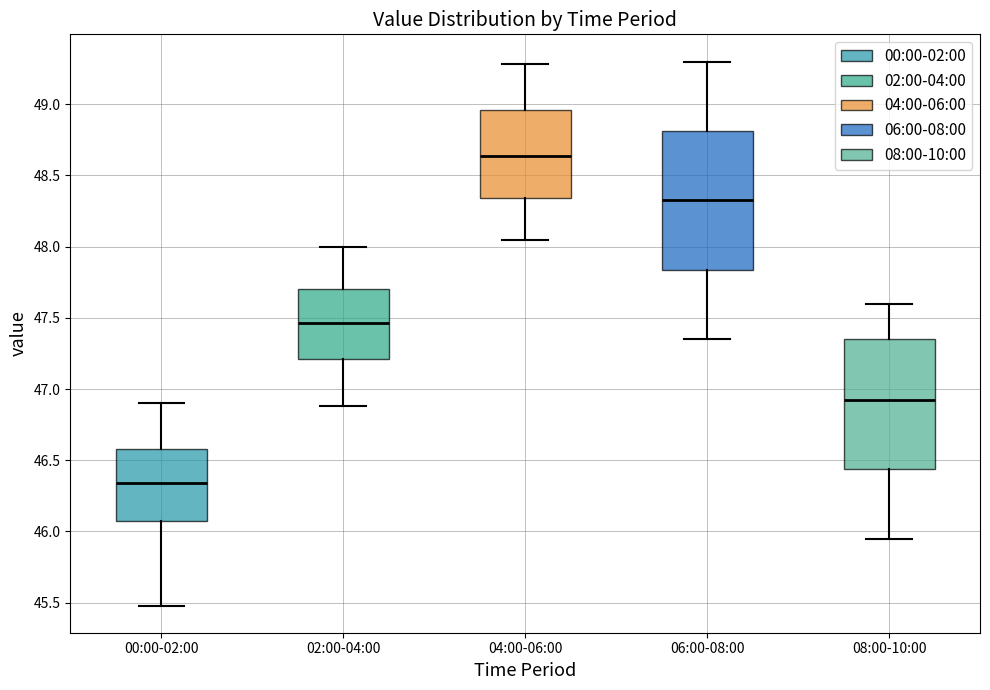

Reading left to right, transcribe this box plot: for each box, give where its median line is, the range the box spans, and where its two whiskers end, as read against the y-axis. The values are not printed on the chart, so give them approximately, as read against the axis.

00:00-02:00: median 46.35, box 46.10 to 46.60, whiskers 45.50 to 46.90
02:00-04:00: median 47.45, box 47.20 to 47.70, whiskers 46.90 to 48.00
04:00-06:00: median 48.65, box 48.35 to 48.95, whiskers 48.05 to 49.30
06:00-08:00: median 48.35, box 47.85 to 48.80, whiskers 47.35 to 49.30
08:00-10:00: median 46.95, box 46.45 to 47.35, whiskers 45.95 to 47.60